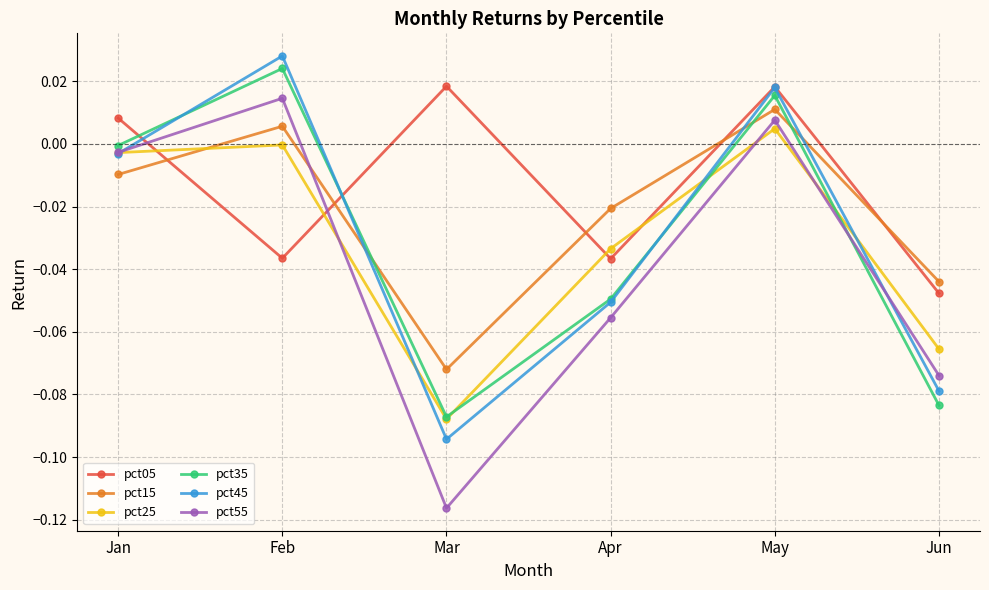

How many lines are shown in the chart?

6